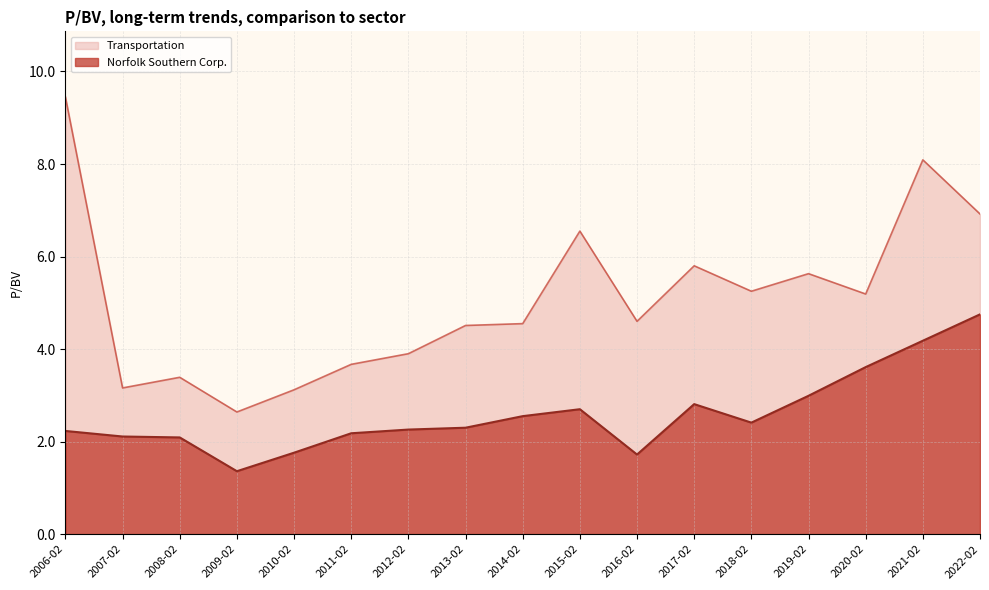

Rank the series by their maximum value, from highest to lowest.

Transportation, Norfolk Southern Corp.